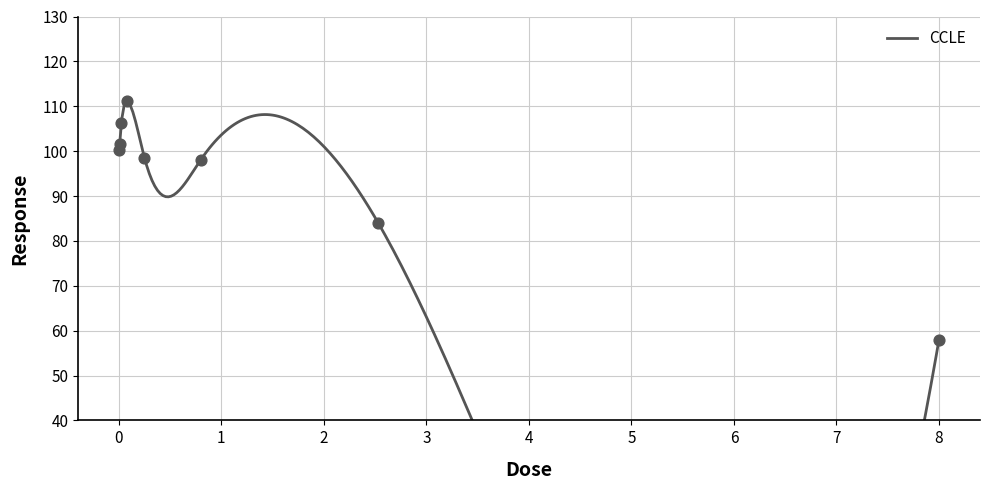

Approximately how many times larger is the value at 0.8 compared to 0.25?

1.0